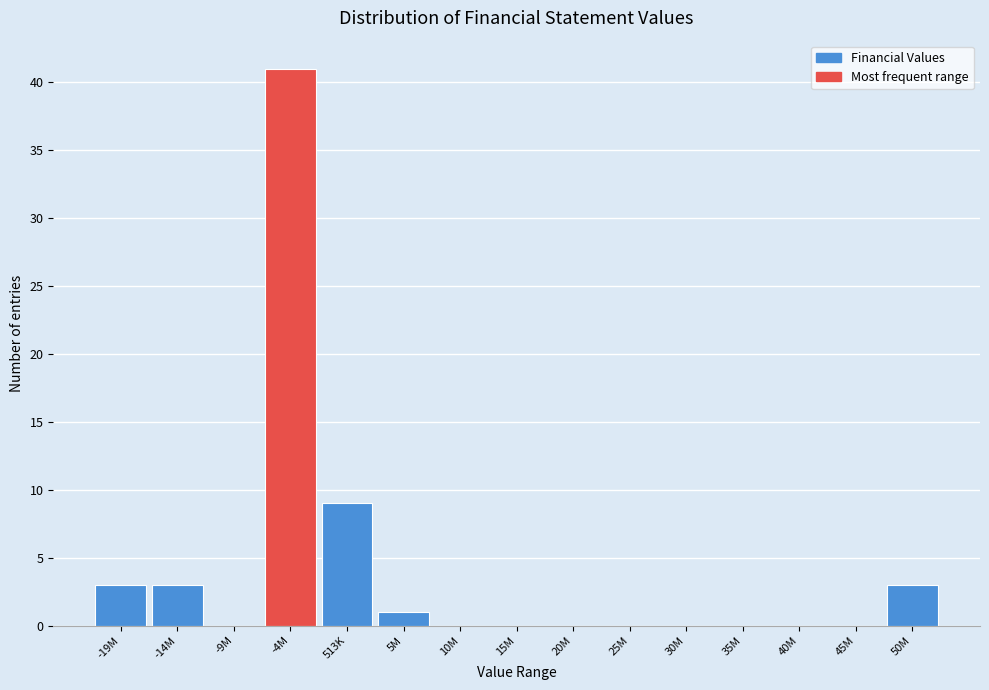

Reading right to left, transcribe all the data shown in this chart.

50M=3	45M=0	40M=0	35M=0	30M=0	25M=0	20M=0	15M=0	10M=0	5M=1	513K=9	-4M=41	-9M=0	-14M=3	-19M=3